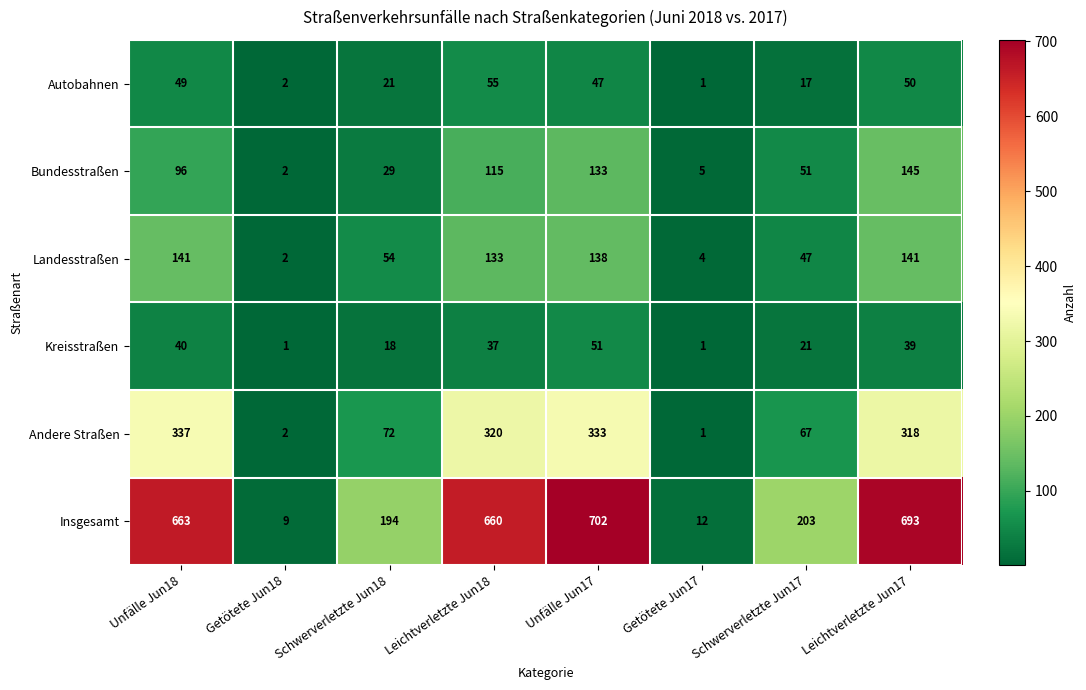

What is the sum of the Landesstraßen values at Schwerverletzte Jun17 and Leichtverletzte Jun17?

188